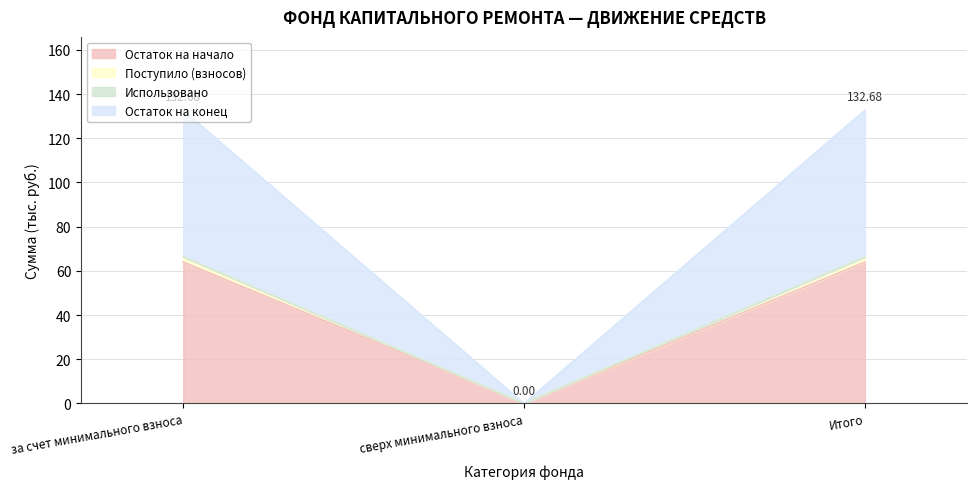

Is it true that Остаток на начало equals 91.1 at за счет минимального взноса?

False